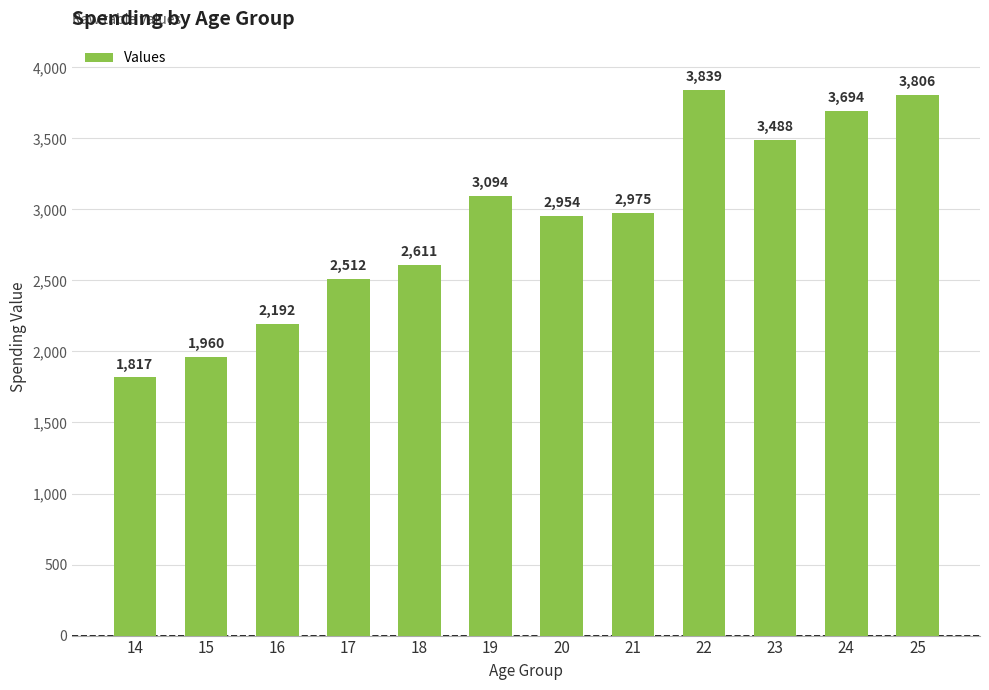

Reading left to right, what are all the values shown in this chart?

1817	1960	2192	2512	2611	3094	2954	2975	3839	3488	3694	3806